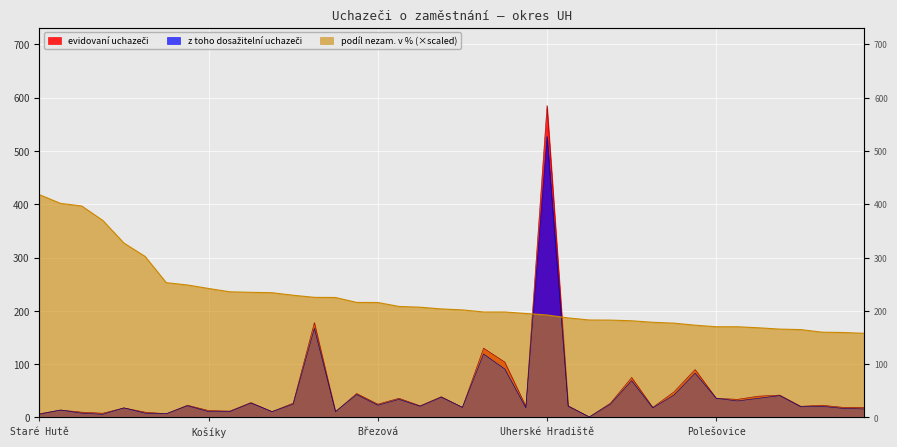

In z toho dosažitelní uchazeči, how many points are lower than both neighbors (excluding endpoints)?

12